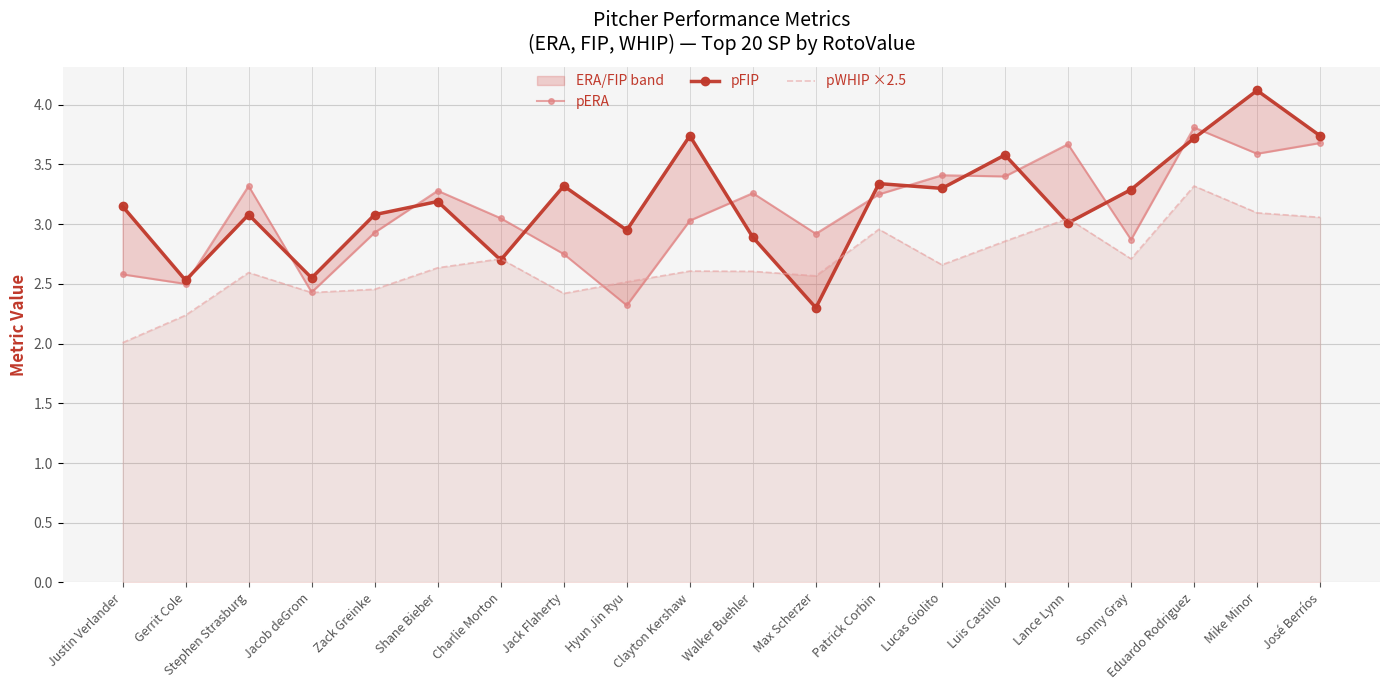

Where is pWHIP ×2.5 nearest to the value 2?

Justin Verlander